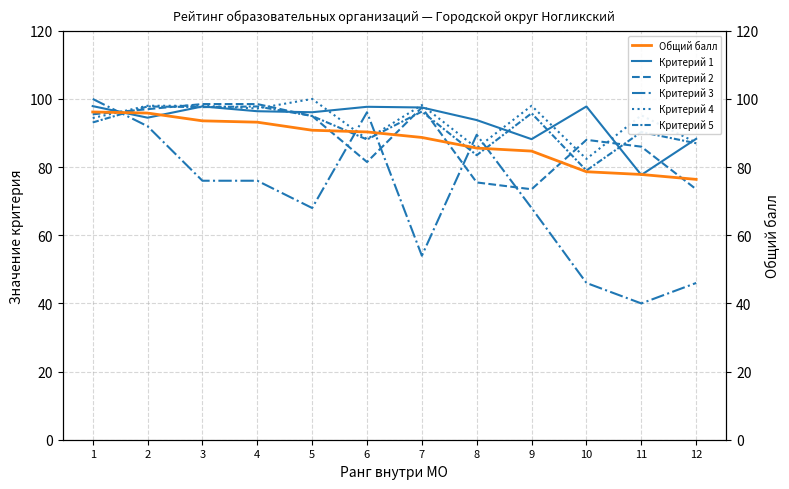

What is the approximate value of Общий балл at 2?

95.9